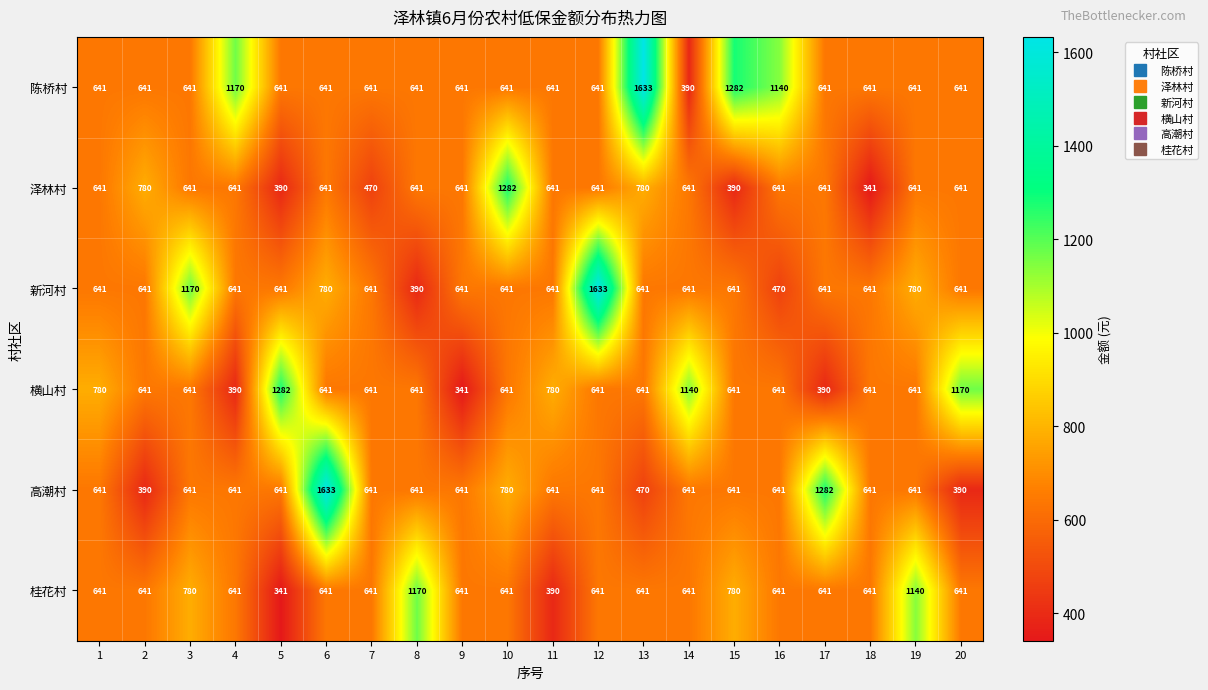

What is the spread (max minus min) of values at 4?

780